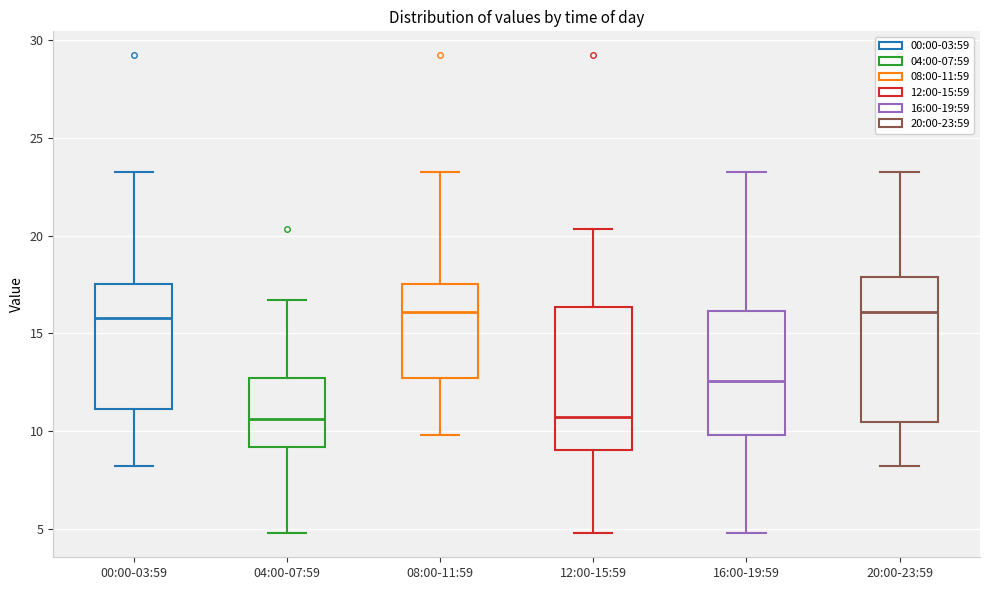

Reading left to right, transcribe this box plot: for each box, give where its median line is, the range the box spans, and where its two whiskers end, as read against the y-axis. The values are not printed on the chart, so give them approximately, as read against the axis.

00:00-03:59: median 16.0, box 11.0 to 17.5, whiskers 8.0 to 23.5
04:00-07:59: median 10.5, box 9.0 to 12.5, whiskers 5.0 to 16.5
08:00-11:59: median 16.0, box 12.5 to 17.5, whiskers 10.0 to 23.5
12:00-15:59: median 10.5, box 9.0 to 16.5, whiskers 5.0 to 20.5
16:00-19:59: median 12.5, box 10.0 to 16.0, whiskers 5.0 to 23.5
20:00-23:59: median 16.0, box 10.5 to 18.0, whiskers 8.0 to 23.5